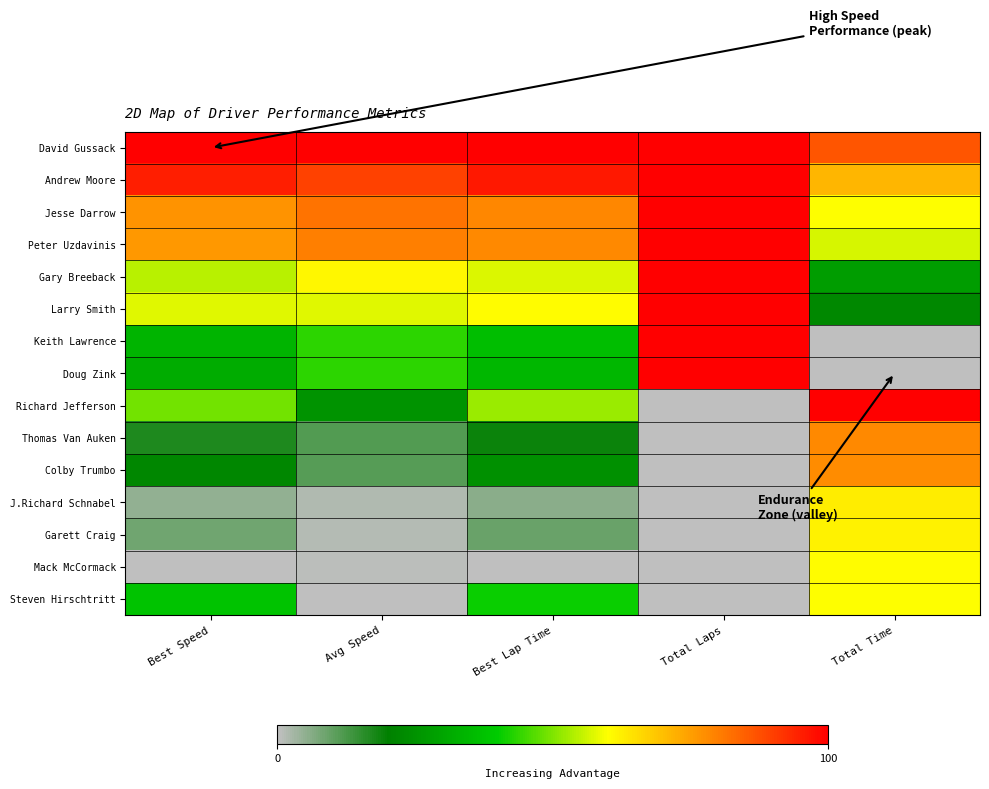

Reading left to right, extract all data points from this chart.

David Gussack: Best Speed=100.0	Avg Speed=100.0	Best Lap Time=100.0	Total Laps=100.0	Total Time=86.4
Andrew Moore: Best Speed=95.2	Avg Speed=89.5	Best Lap Time=95.7	Total Laps=100.0	Total Time=71.1
Jesse Darrow: Best Speed=76.6	Avg Speed=82.0	Best Lap Time=78.7	Total Laps=100.0	Total Time=60.0
Peter Uzdavinis: Best Speed=76.1	Avg Speed=79.9	Best Lap Time=78.2	Total Laps=100.0	Total Time=56.9
Gary Breeback: Best Speed=54.4	Avg Speed=61.0	Best Lap Time=57.4	Total Laps=100.0	Total Time=27.9
Larry Smith: Best Speed=57.5	Avg Speed=57.6	Best Lap Time=60.4	Total Laps=100.0	Total Time=22.5
Keith Lawrence: Best Speed=33.9	Avg Speed=43.5	Best Lap Time=36.6	Total Laps=100.0	Total Time=0.0
Doug Zink: Best Speed=32.0	Avg Speed=43.5	Best Lap Time=34.6	Total Laps=100.0	Total Time=0.0
Richard Jefferson: Best Speed=49.2	Avg Speed=25.2	Best Lap Time=52.2	Total Laps=0.0	Total Time=100.0
Thomas Van Auken: Best Speed=17.0	Avg Speed=11.5	Best Lap Time=18.8	Total Laps=0.0	Total Time=78.5
Colby Trumbo: Best Speed=22.2	Avg Speed=11.2	Best Lap Time=24.3	Total Laps=0.0	Total Time=77.9
J.Richard Schnabel: Best Speed=5.1	Avg Speed=1.8	Best Lap Time=5.7	Total Laps=0.0	Total Time=62.8
Garett Craig: Best Speed=8.4	Avg Speed=1.2	Best Lap Time=9.3	Total Laps=0.0	Total Time=61.8
Mack McCormack: Best Speed=0.0	Avg Speed=0.4	Best Lap Time=0.0	Total Laps=0.0	Total Time=60.5
Steven Hirschtritt: Best Speed=37.8	Avg Speed=0.0	Best Lap Time=40.7	Total Laps=0.0	Total Time=59.8